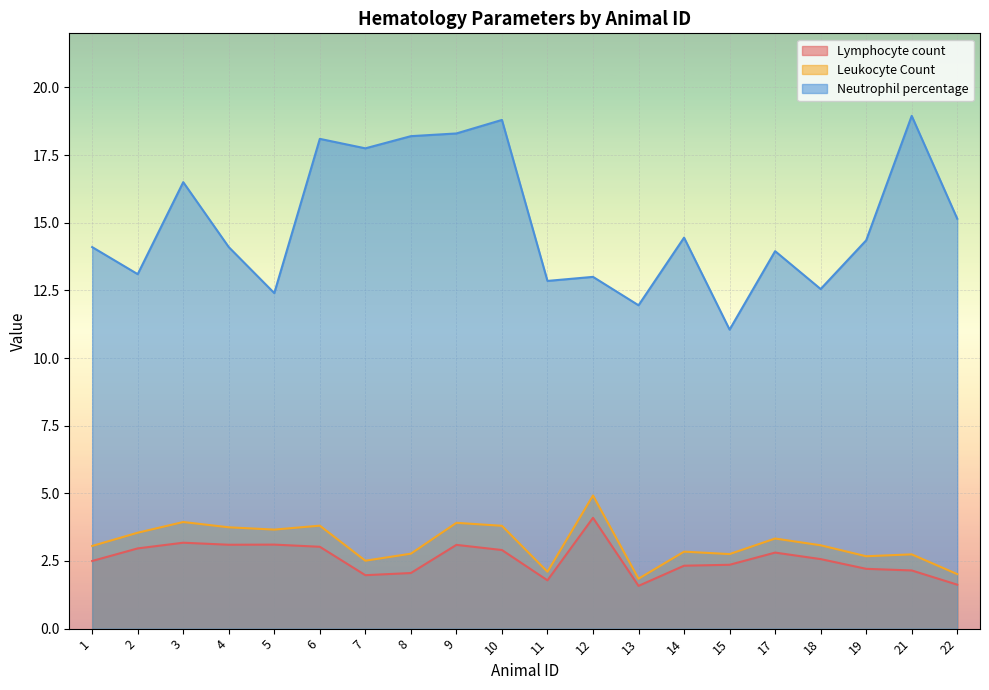

What is the value of the Leukocyte Count point at the 18th from the left?

2.7